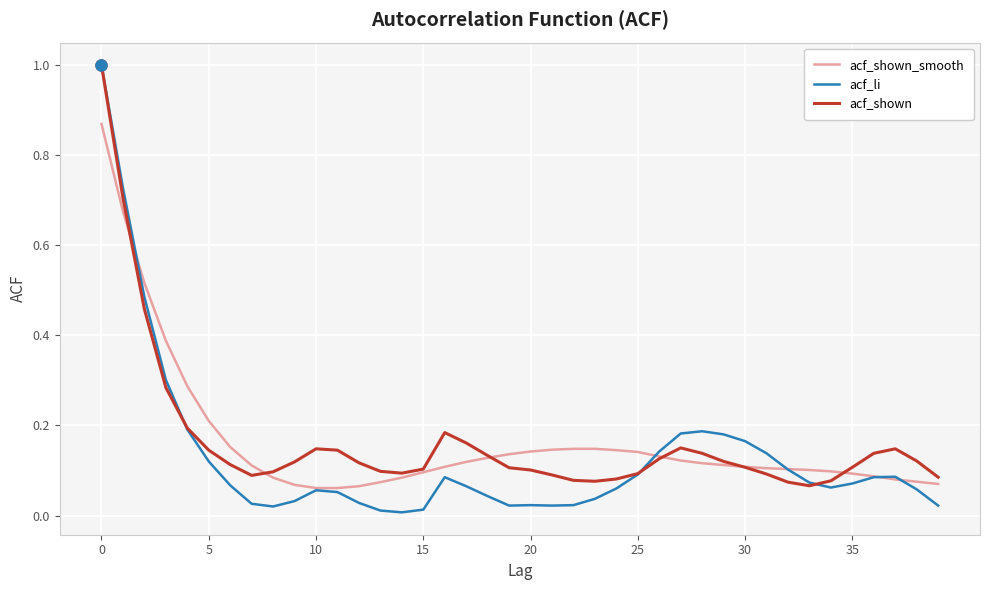

What is the maximum value for acf_shown?

1.0